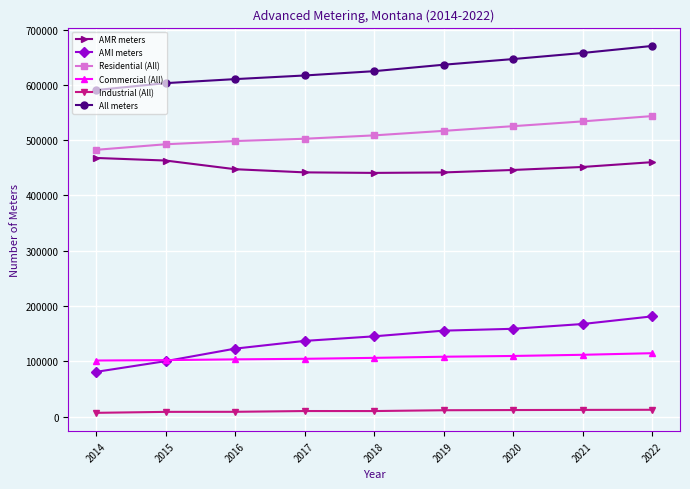

Which series has the widest spread of values?

AMI meters